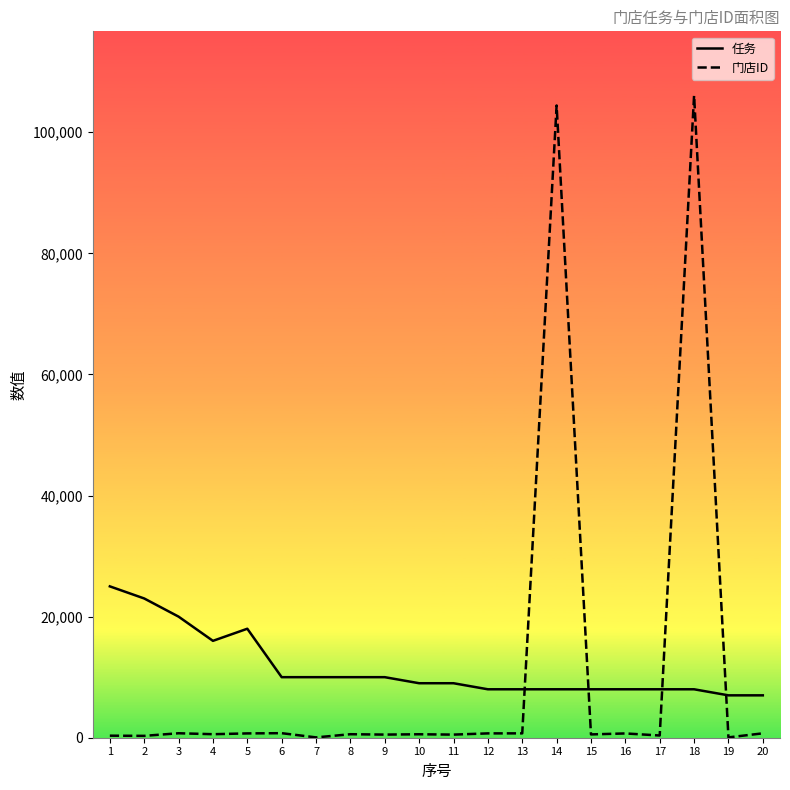

True or false: 任务 and 门店ID intersect in this chart.

True